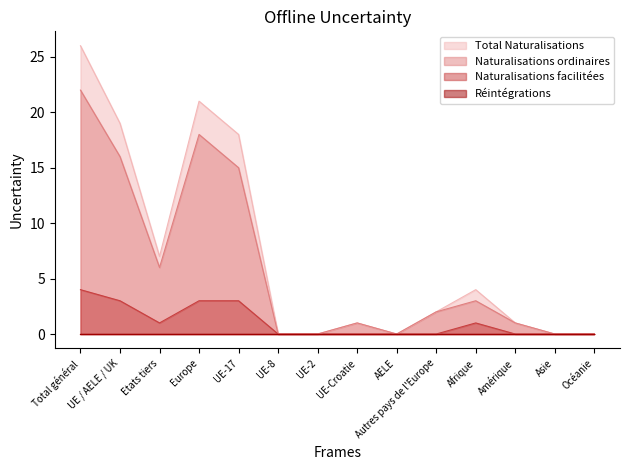

What is the maximum value for Naturalisations ordinaires?

22